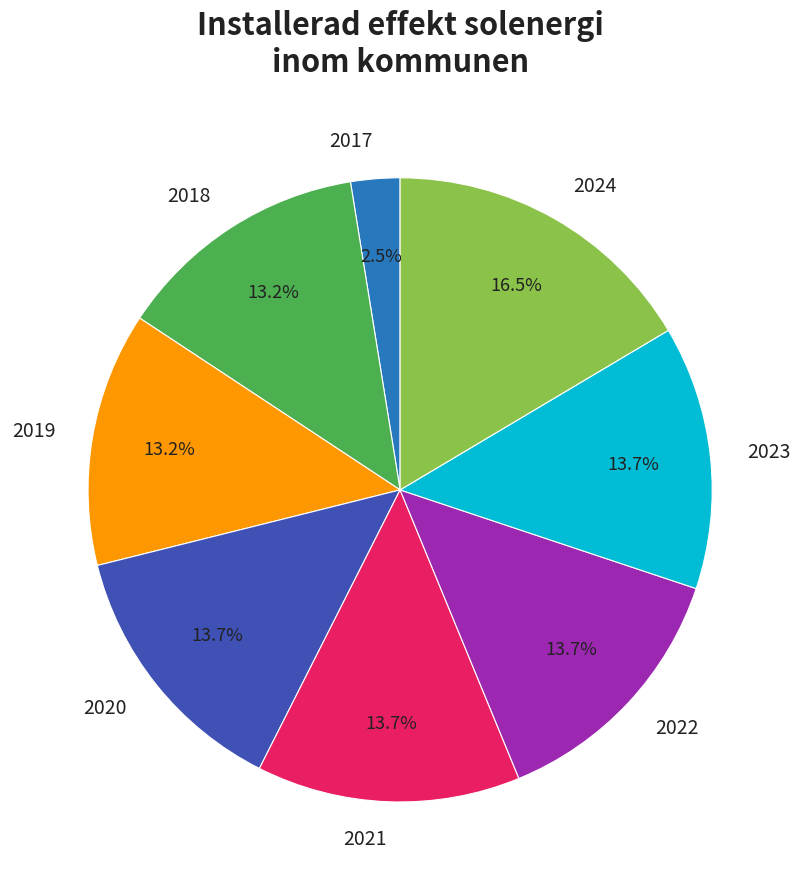

To the nearest percent, what is the combined percentage of 2020 and 2023?

27%